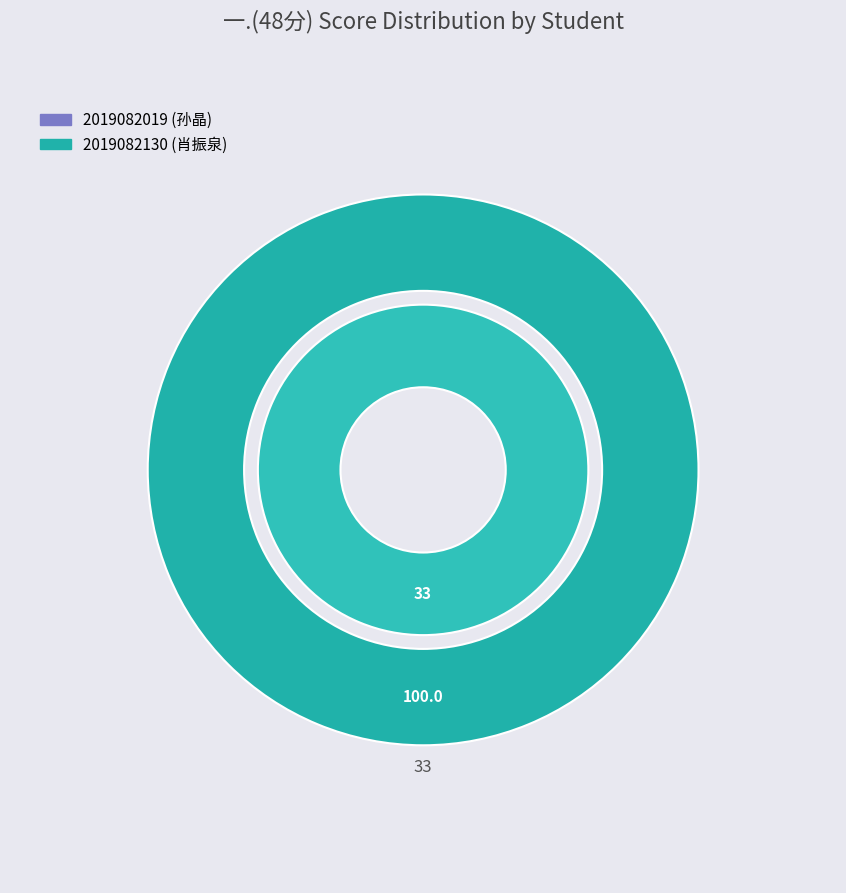

What is the total percentage of 2019082019 and 2019082130?

100.0%